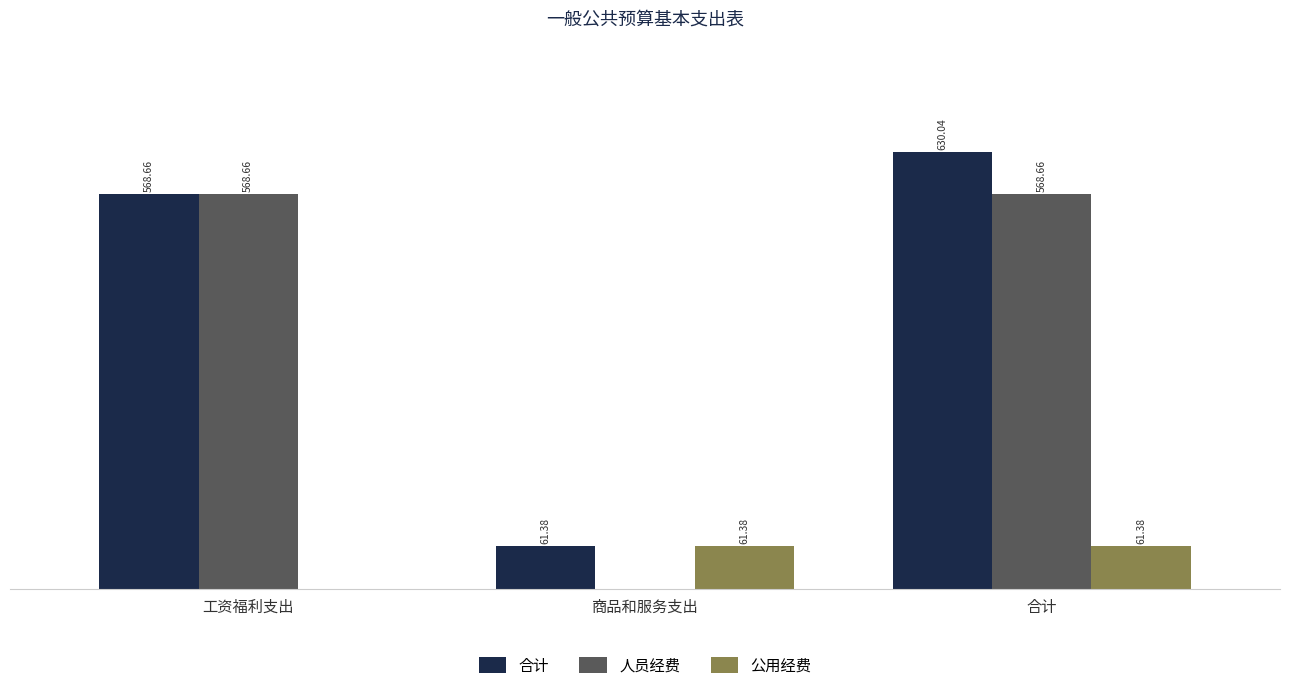

Is the value of 公用经费 at 合计 greater than the value of 人员经费 at 工资福利支出?

No